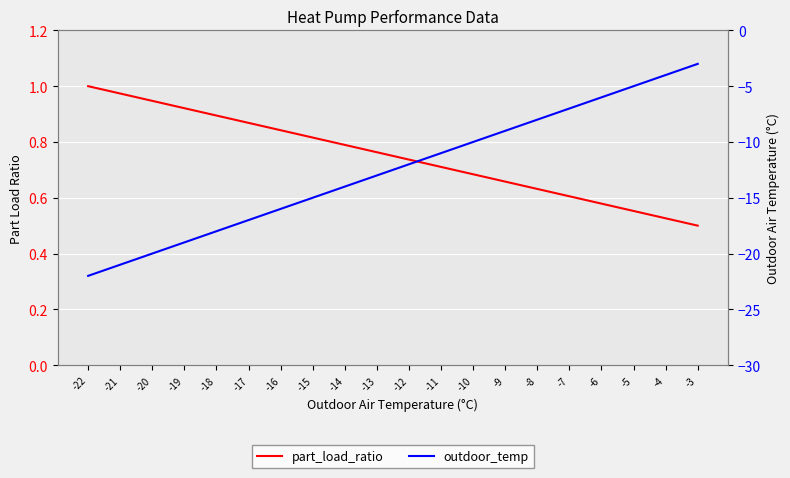

Is it true that part_load_ratio equals 0.7 at -11?

True